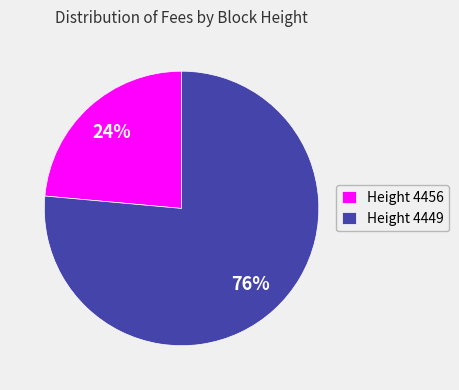

True or false: Height 4449 accounts for 76% of the total.

True